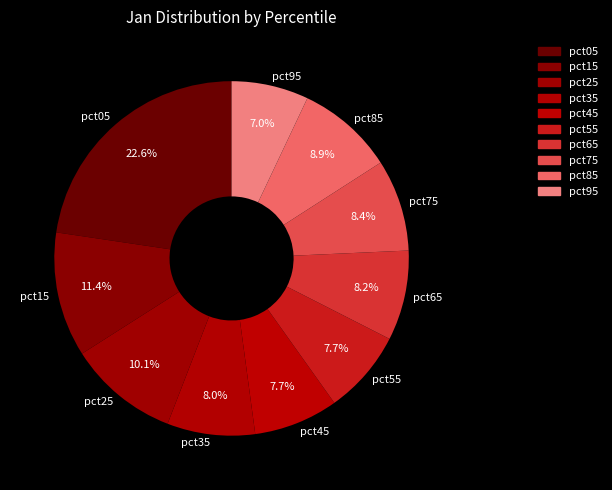

Combined, do pct25 and pct45 account for over 50%?

No